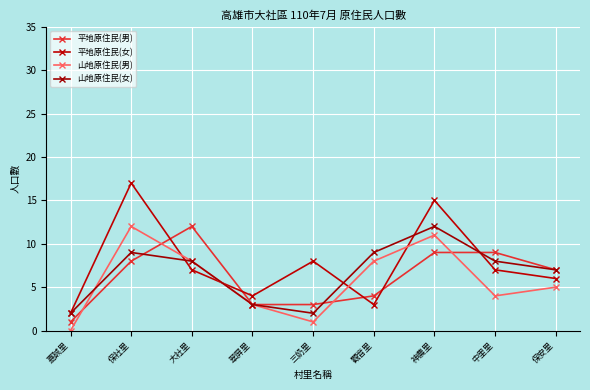

What is the average value of the 平地原住民(女) series?

8